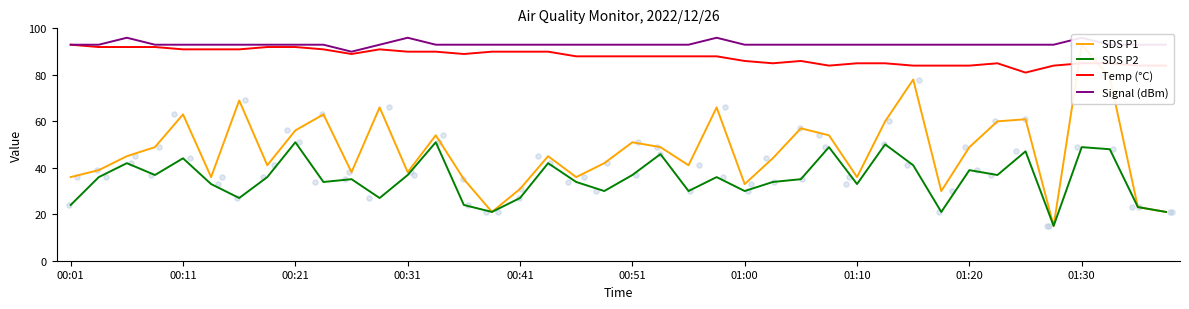

Which series contains the highest Y value?

Signal (dBm)